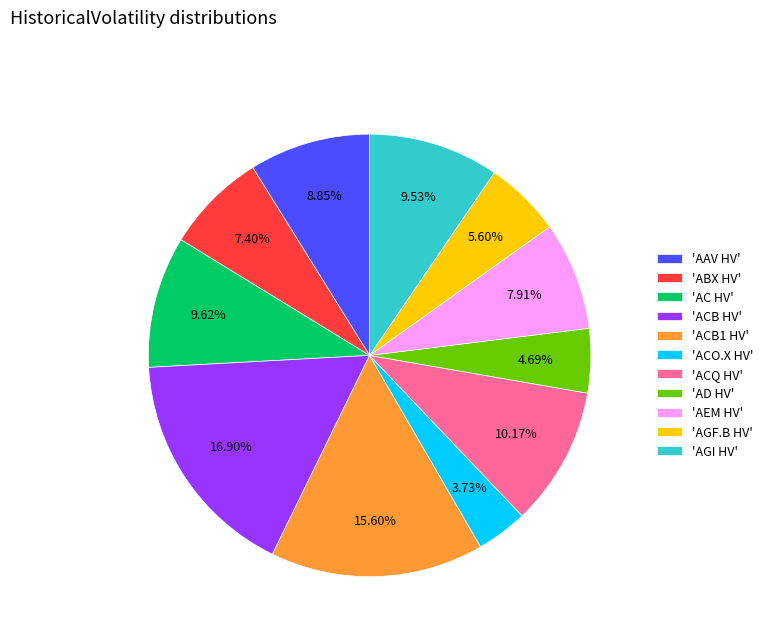

Is there a majority slice in this chart?

No